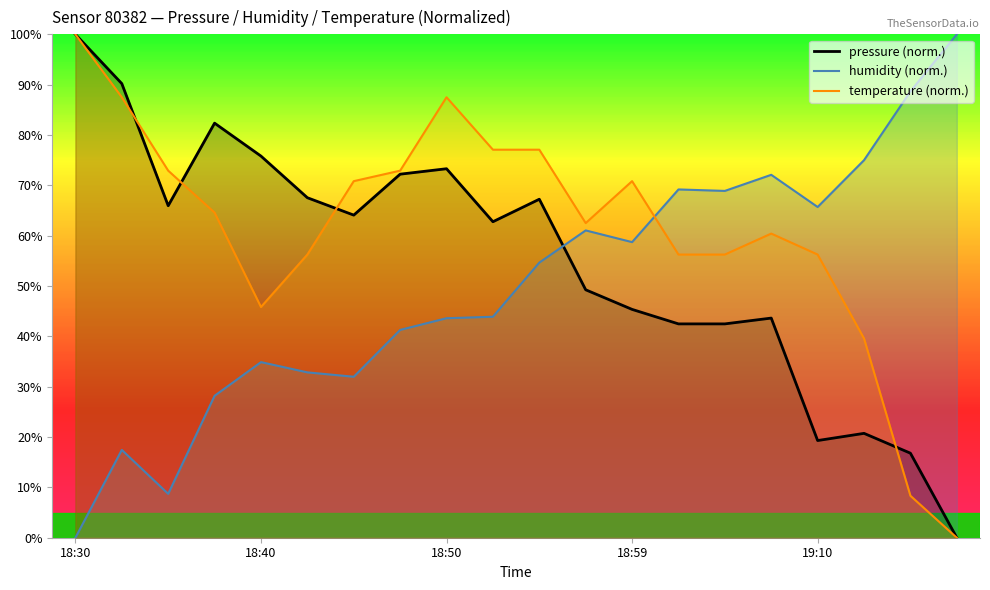

Reading left to right, transcribe all the data shown in this chart.

pressure: 100.0	90.2	66.0	82.4	75.8	67.5	64.1	72.2	73.3	62.8	67.2	49.3	45.4	42.5	42.5	43.6	19.3	20.7	16.8	0.0
humidity: 0.0	17.4	8.7	28.2	34.9	32.8	32.0	41.3	43.6	43.9	54.7	61.0	58.7	69.2	68.9	72.1	65.7	75.0	88.7	100.0
temperature: 100.0	87.5	72.9	64.6	45.8	56.2	70.8	72.9	87.5	77.1	77.1	62.5	70.8	56.2	56.2	60.4	56.2	39.6	8.3	0.0